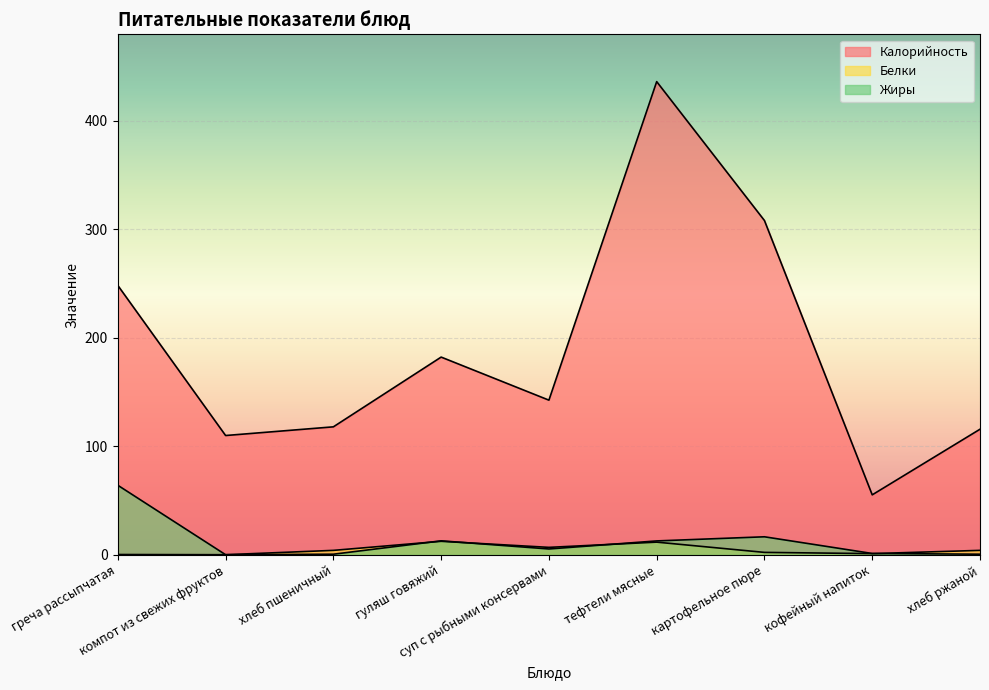

How many lines are shown in the chart?

3